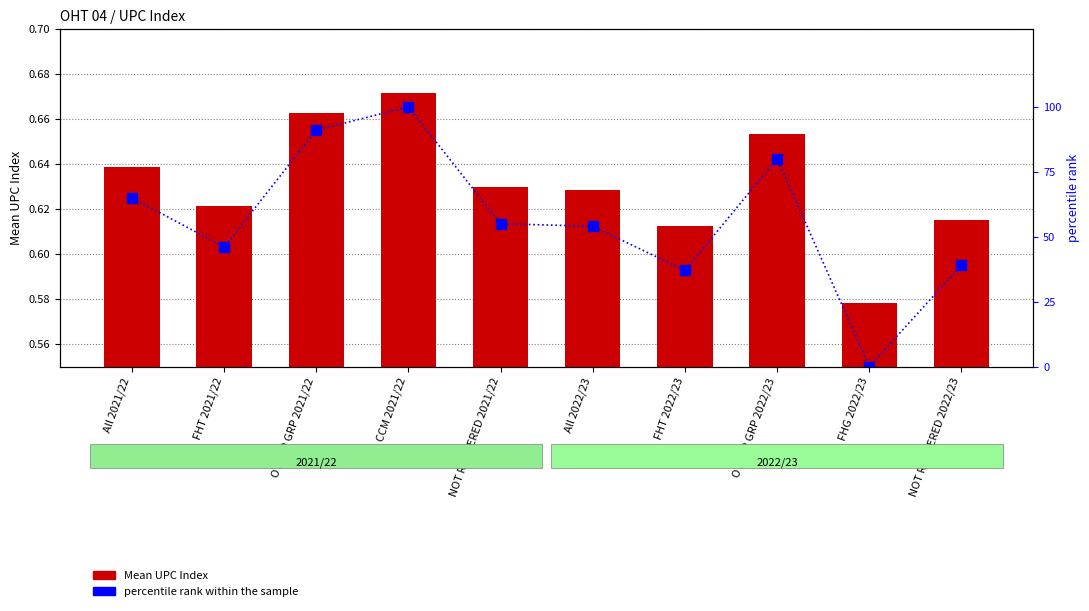

Where is Mean UPC Index nearest to the value 0?

FHG 2022/23